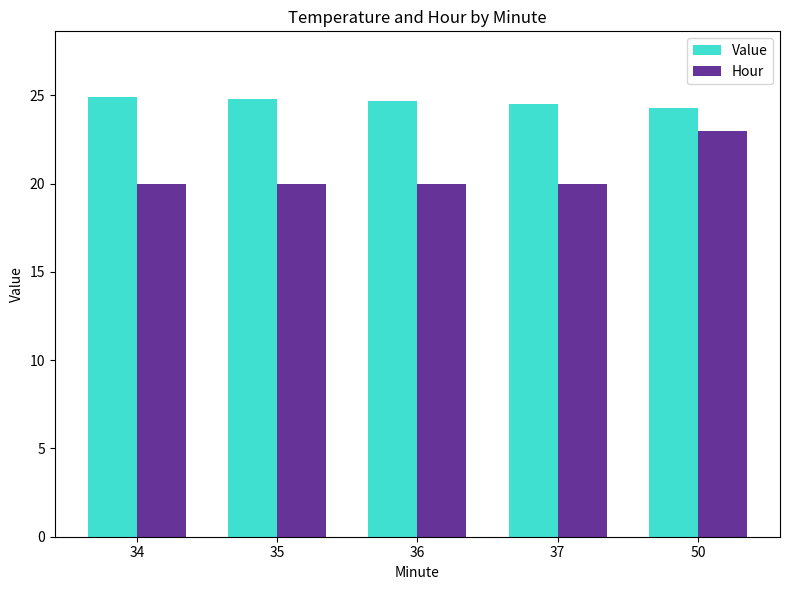

How many bars are there in total?

10